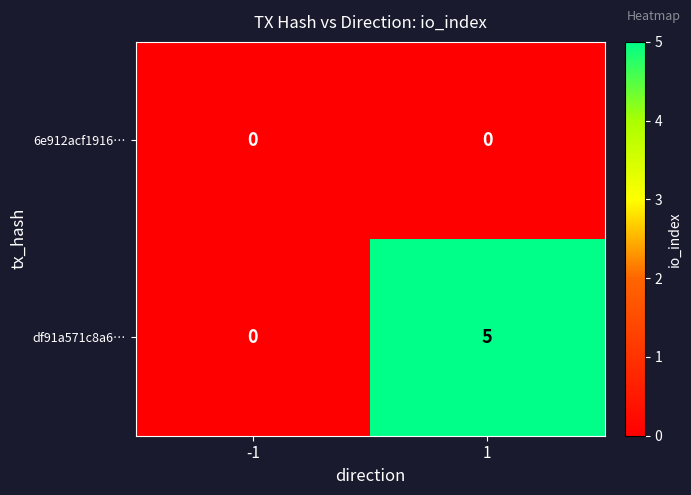

Reading left to right, transcribe all the data shown in this chart.

6e912acf1916…: 0	0
df91a571c8a6…: 0	5